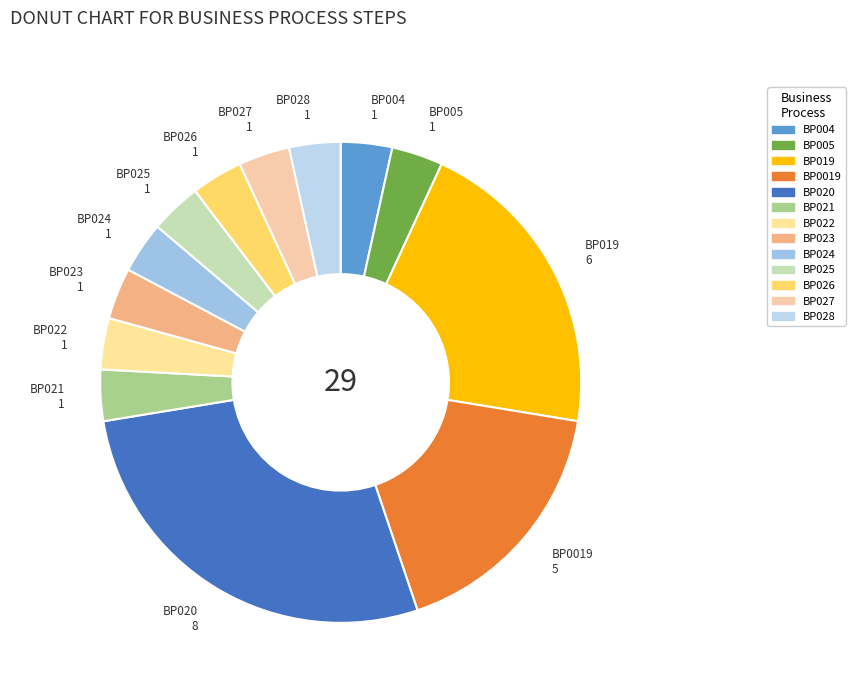

Count the number of slices in the pie.

13